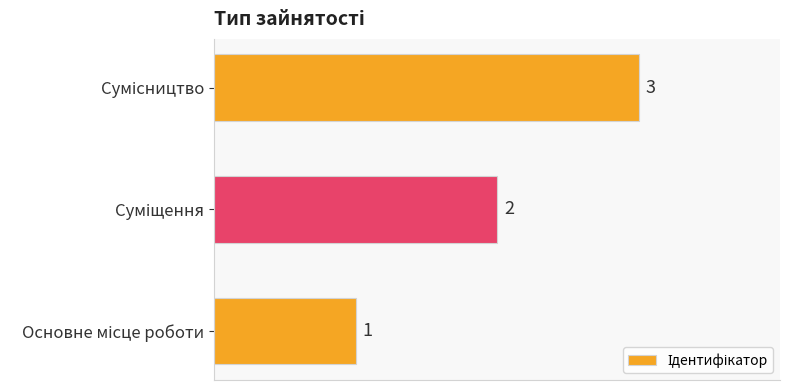

What is the smallest value displayed?

1